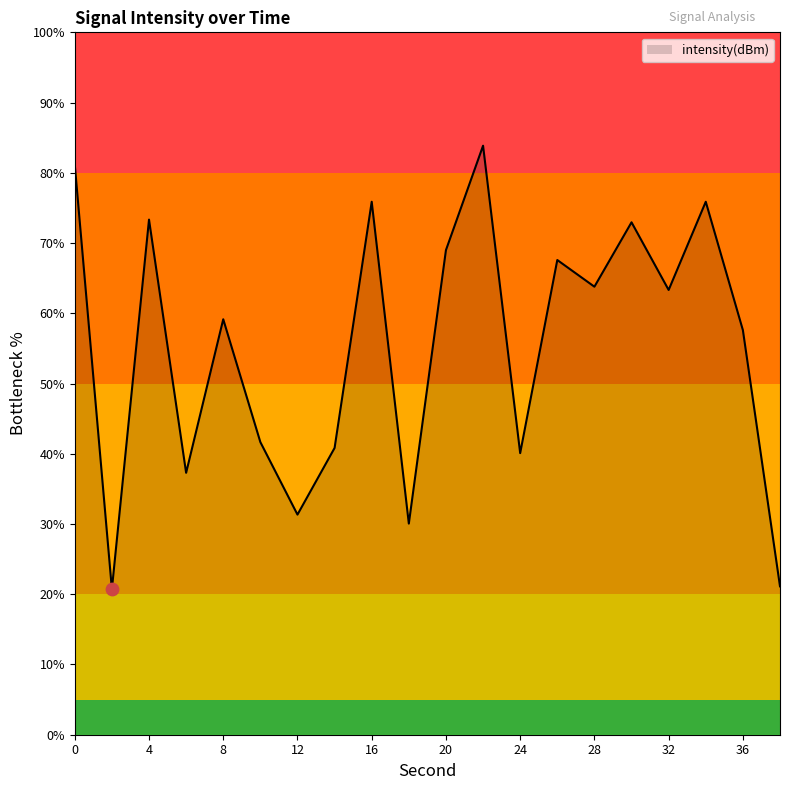

What is the minimum value shown in the chart?

20.7